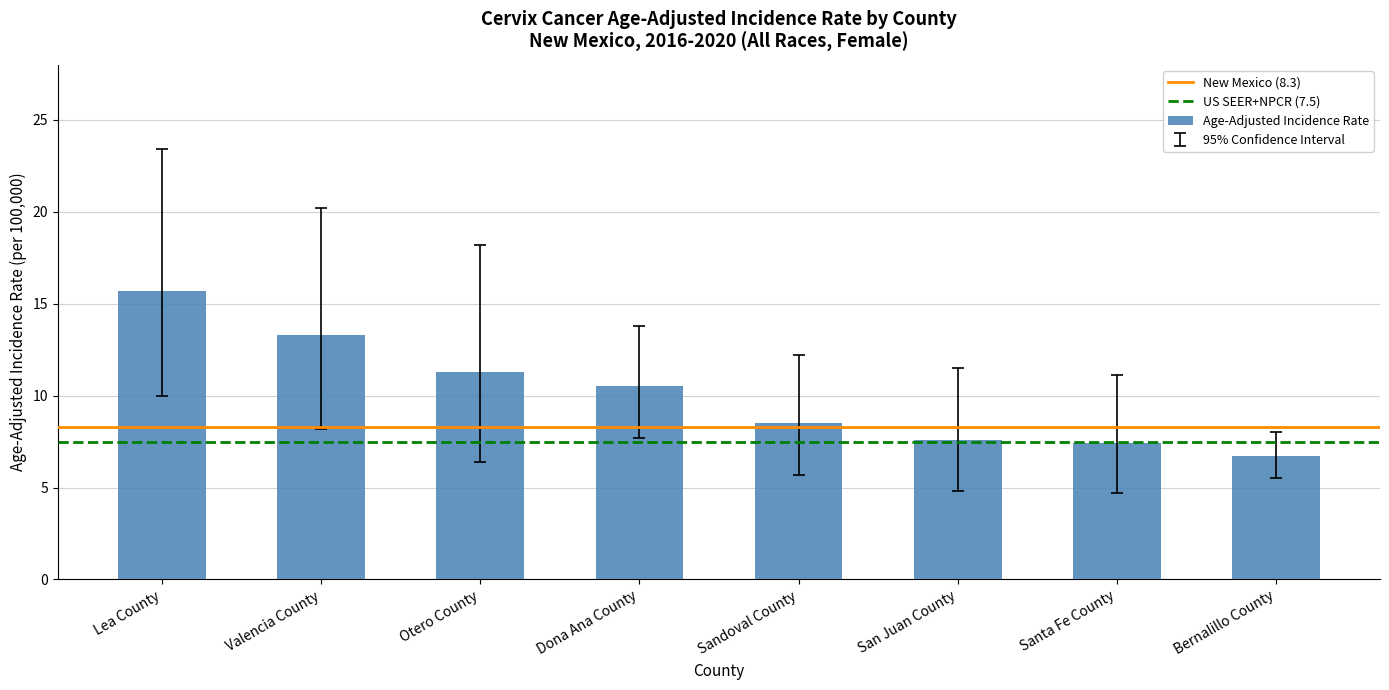

At which label does the data first exceed 10?

Lea County